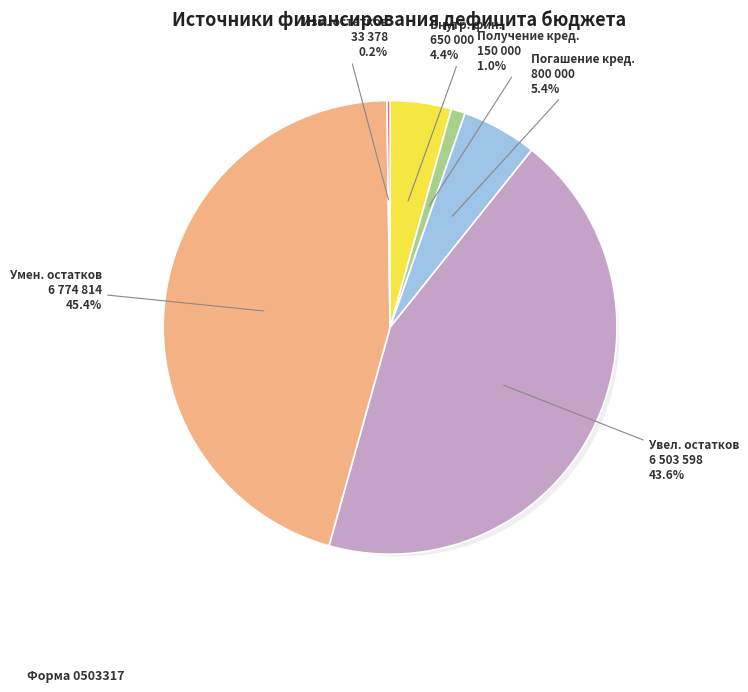

To the nearest percent, what portion does уменьшение остатков средств represent?

45%